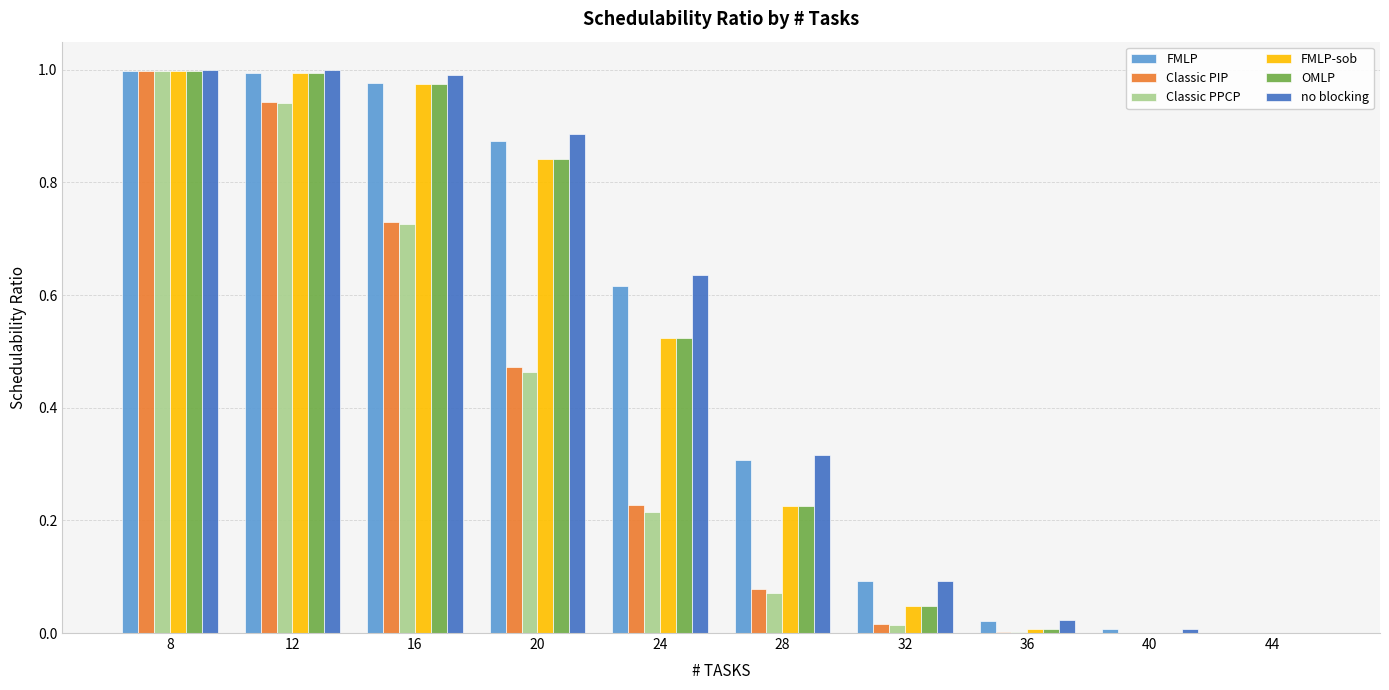

Which category has the highest value in the Classic PPCP series?

8